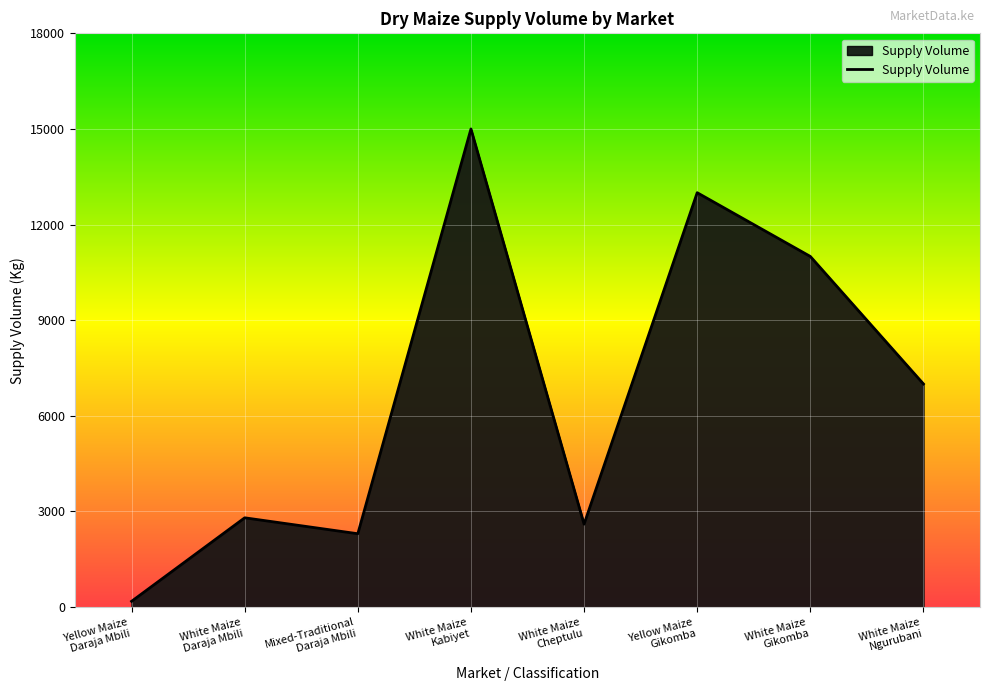

The value at Yellow Maize
Gikomba is 20055. True or false?

False